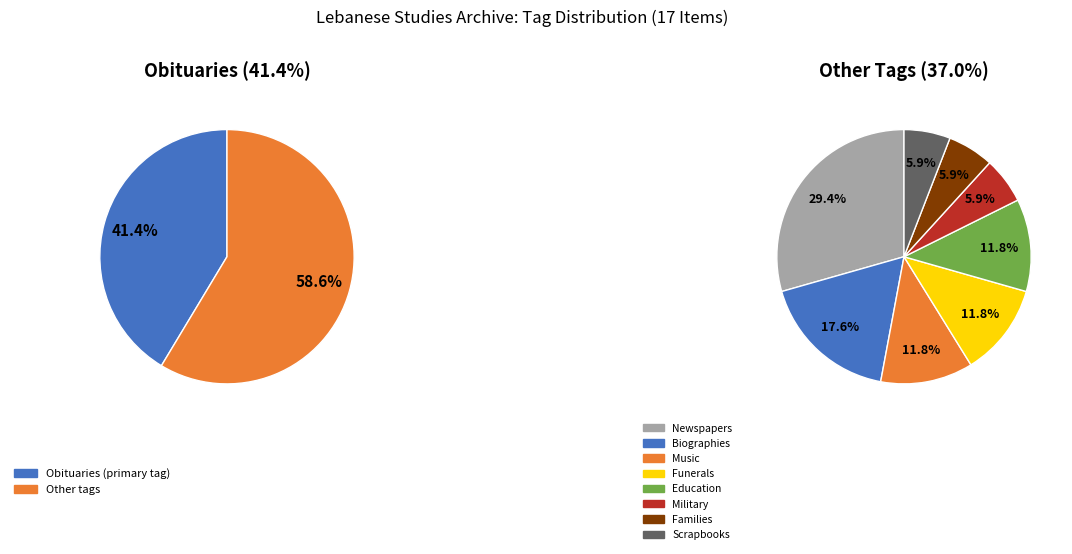

To the nearest percent, what portion does Funerals represent?

7%